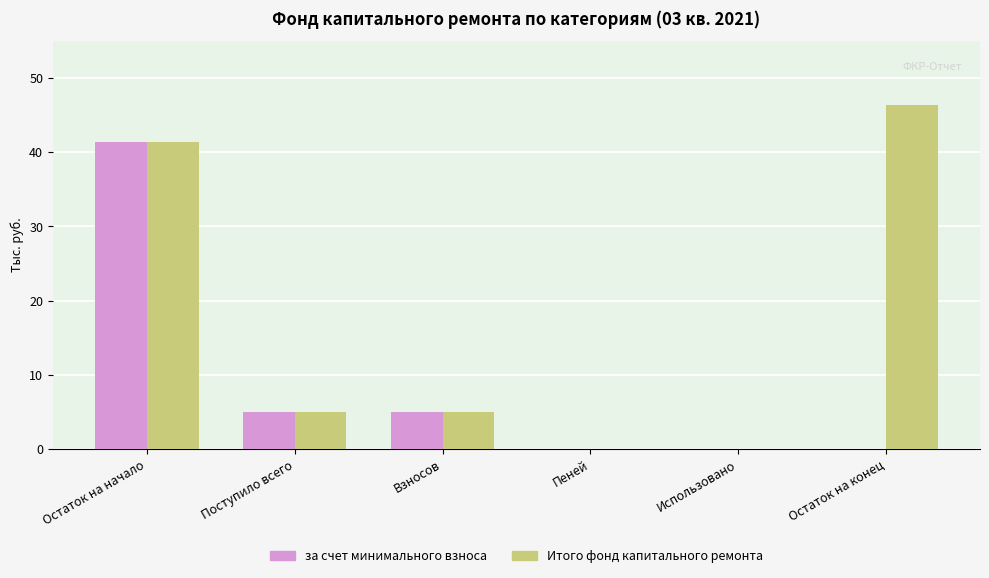

Reading right to left, what are all the values shown in this chart?

за счет минимального взноса: 0.0	0.0	0.0	5.0	5.0	41.3
Итого фонд капитального ремонта: 46.4	0.0	0.0	5.0	5.0	41.3